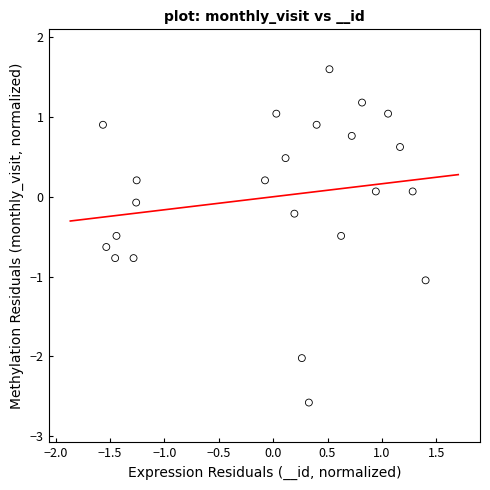

What is the range of Y values (max minus min)?

4.2